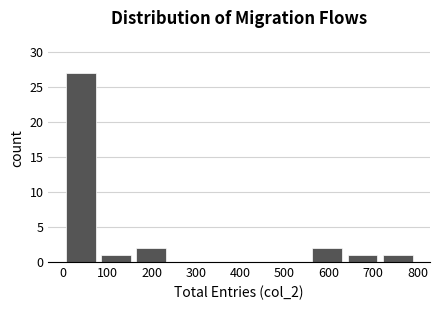

How tall is the bar that spans 0 to 80 on the x-axis? Neither the bar edges nor the heights are printed on the chart, so give them approximately, as read against the axes.

27